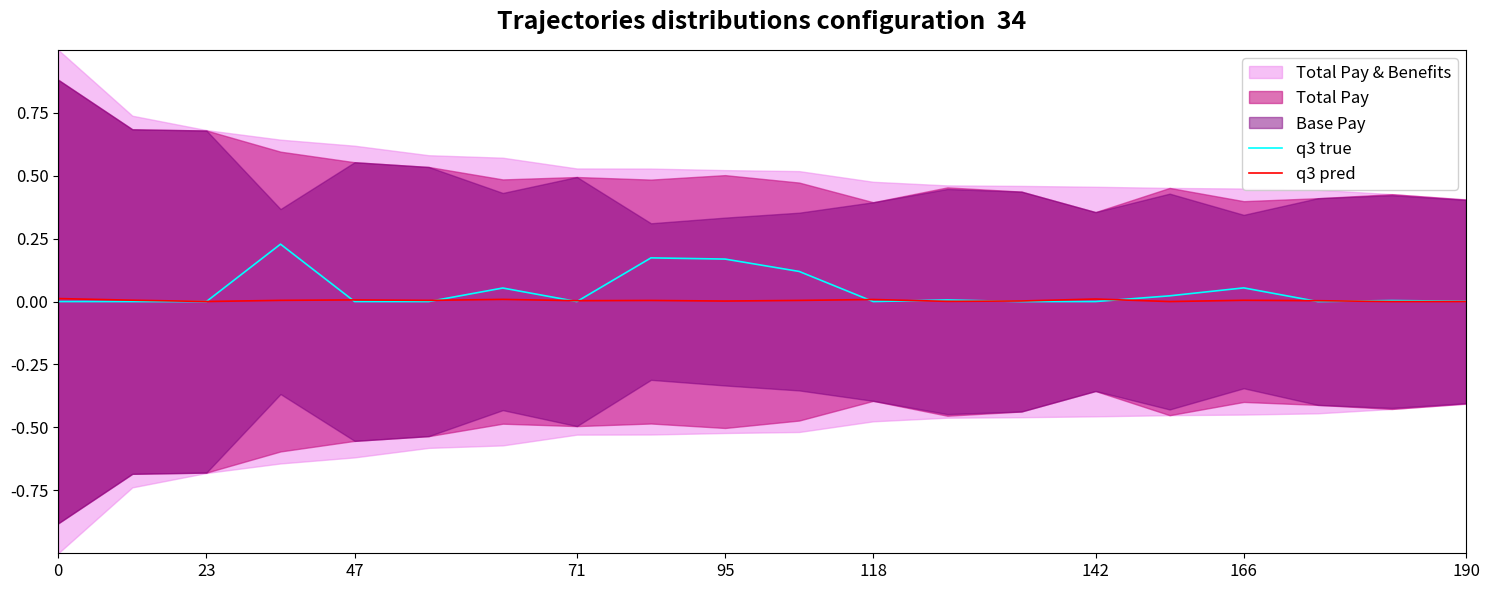

Is it true that q3 pred equals 0.0 at 166?

True